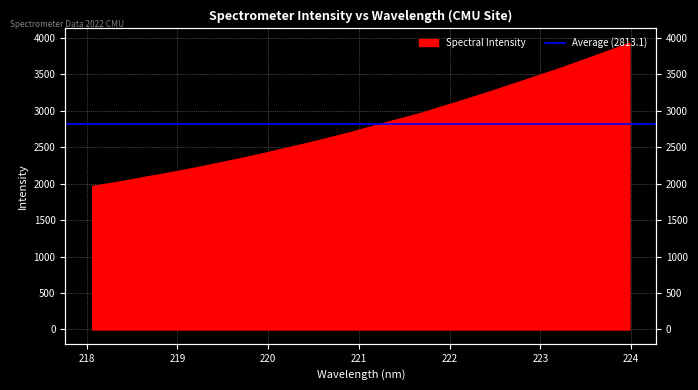

Read the value at 222.4538.

3266.5